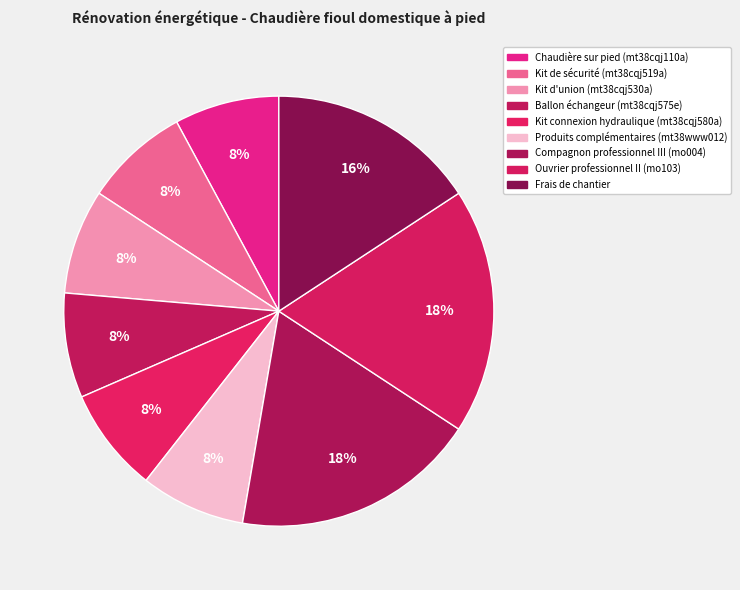

What is the total percentage of Kit de sécurité (mt38cqj519a) and Chaudière sur pied (mt38cqj110a)?

15.8%